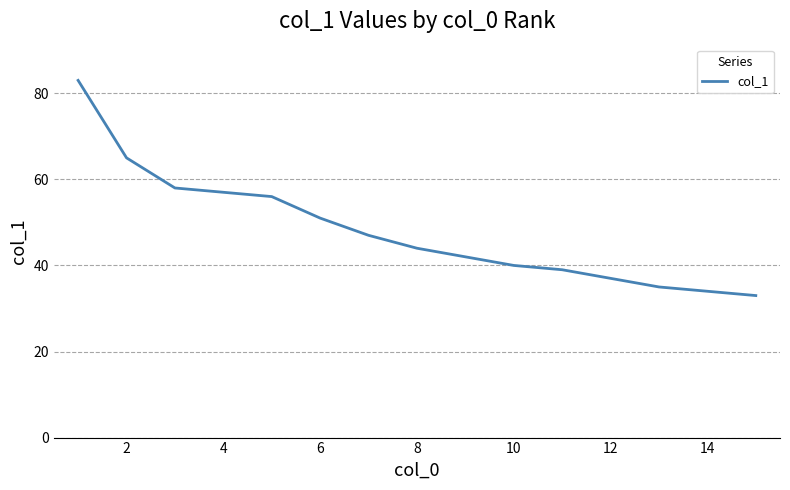

What is the difference between the maximum and minimum values?

50